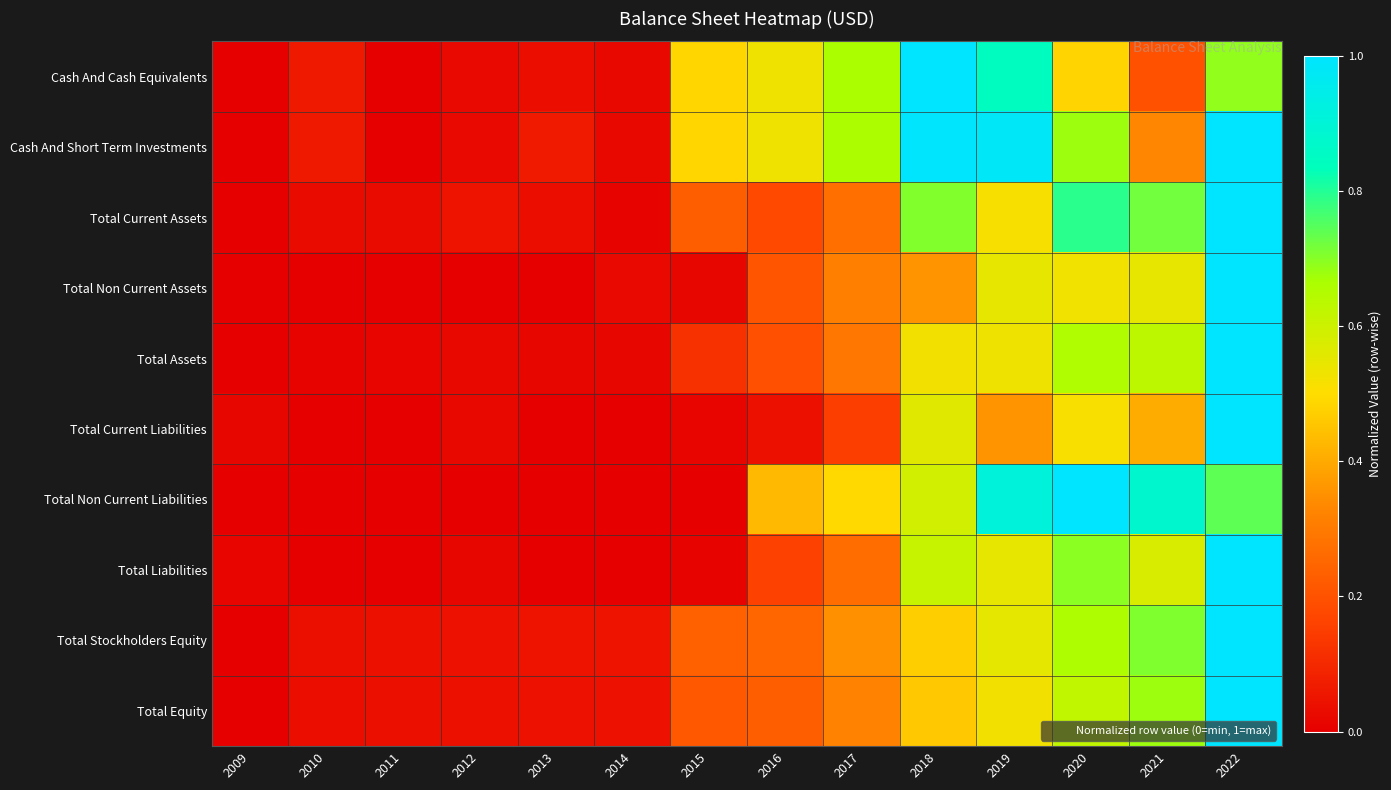

Rank the series by their maximum value, from lowest to highest.

Cash And Cash Equivalents, Cash And Short Term Investments, Total Current Assets, Total Non Current Assets, Total Assets, Total Current Liabilities, Total Non Current Liabilities, Total Liabilities, Total Stockholders Equity, Total Equity